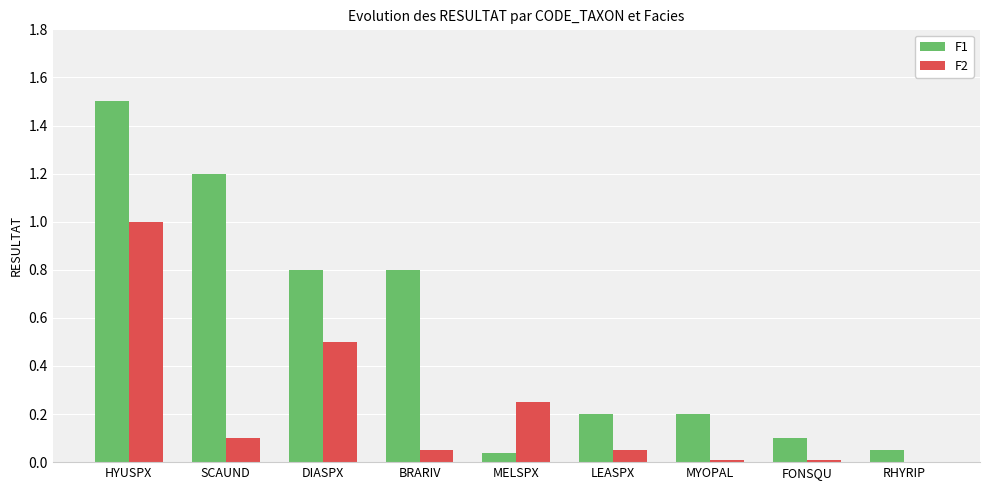

The F1 series shows 1.5 at HYUSPX. True or false?

True